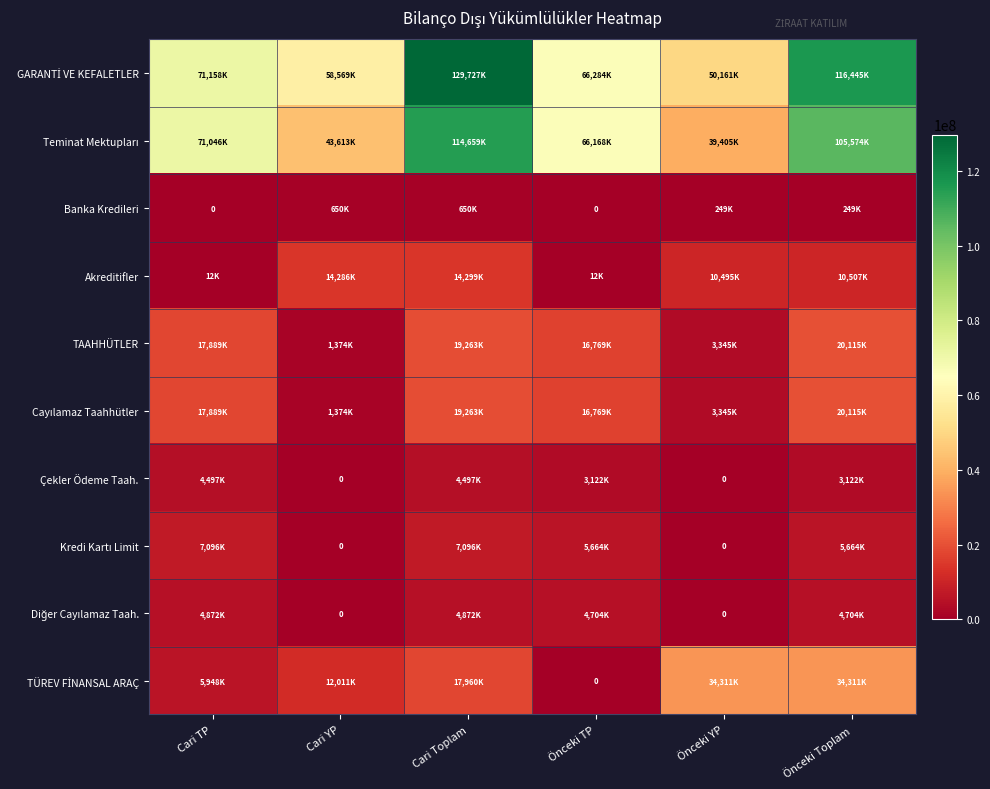

How many distinct data groups are displayed?

10